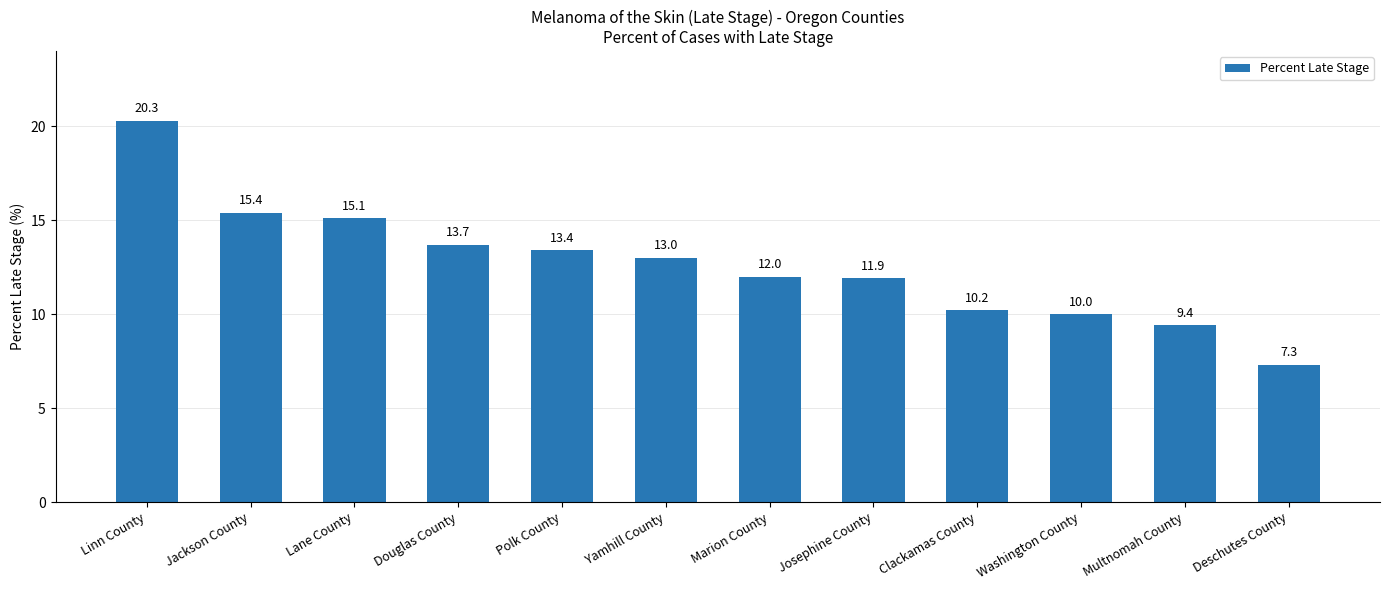

What is the label of the 1st bar from the right?

Deschutes County